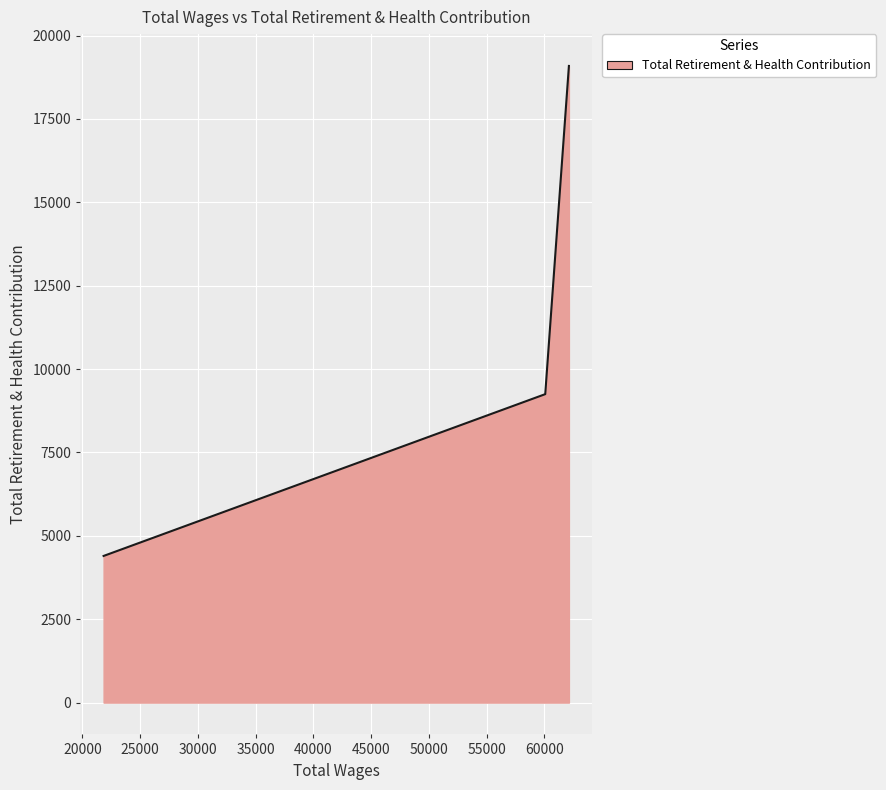

What is the greatest value displayed?

19089